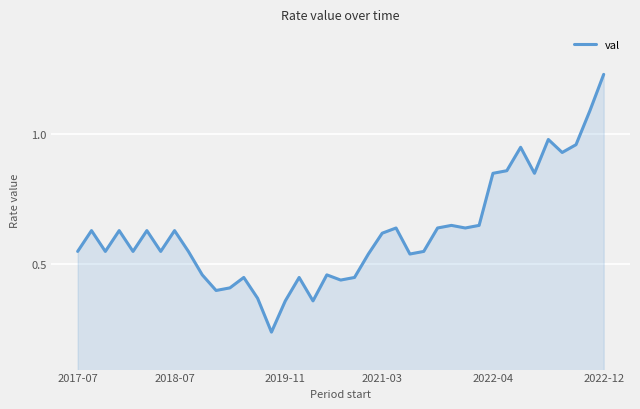

How many series are shown in this chart?

1